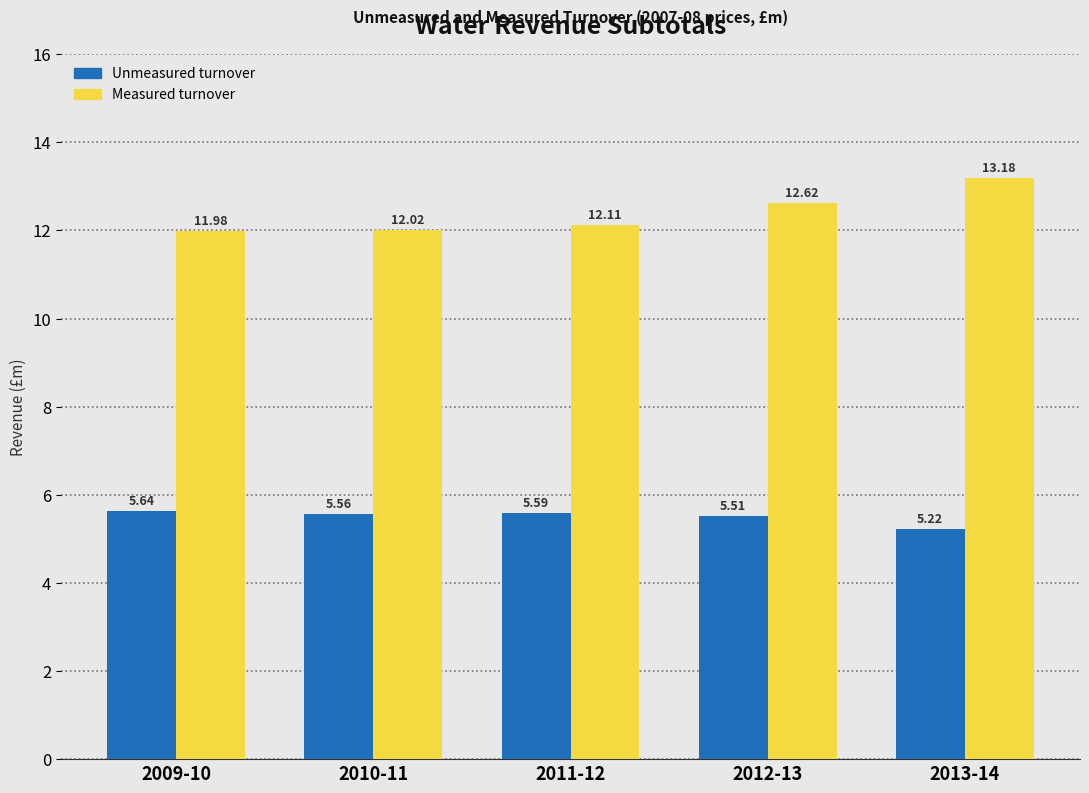

Which series has the largest range (max minus min)?

Measured turnover